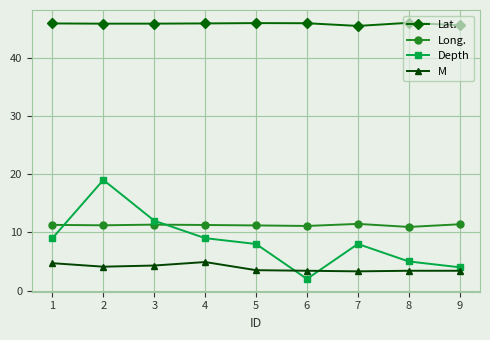

At which category is the sum across all series the highest?

2